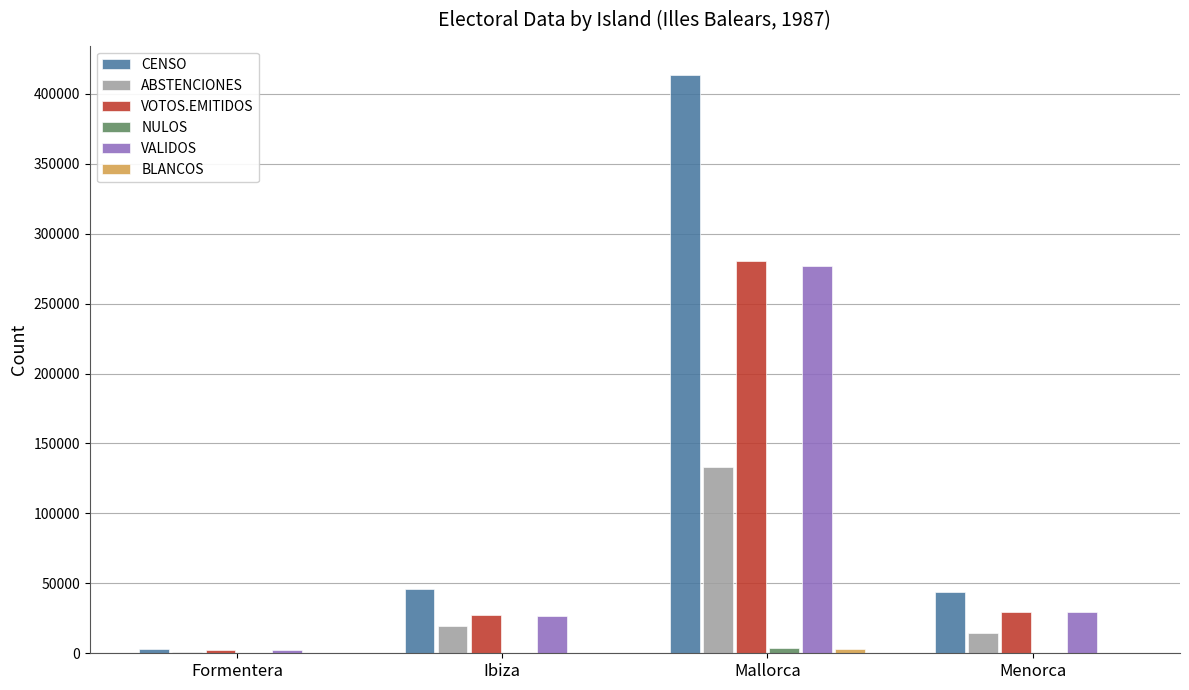

Is it true that VALIDOS equals 14754 at Menorca?

False